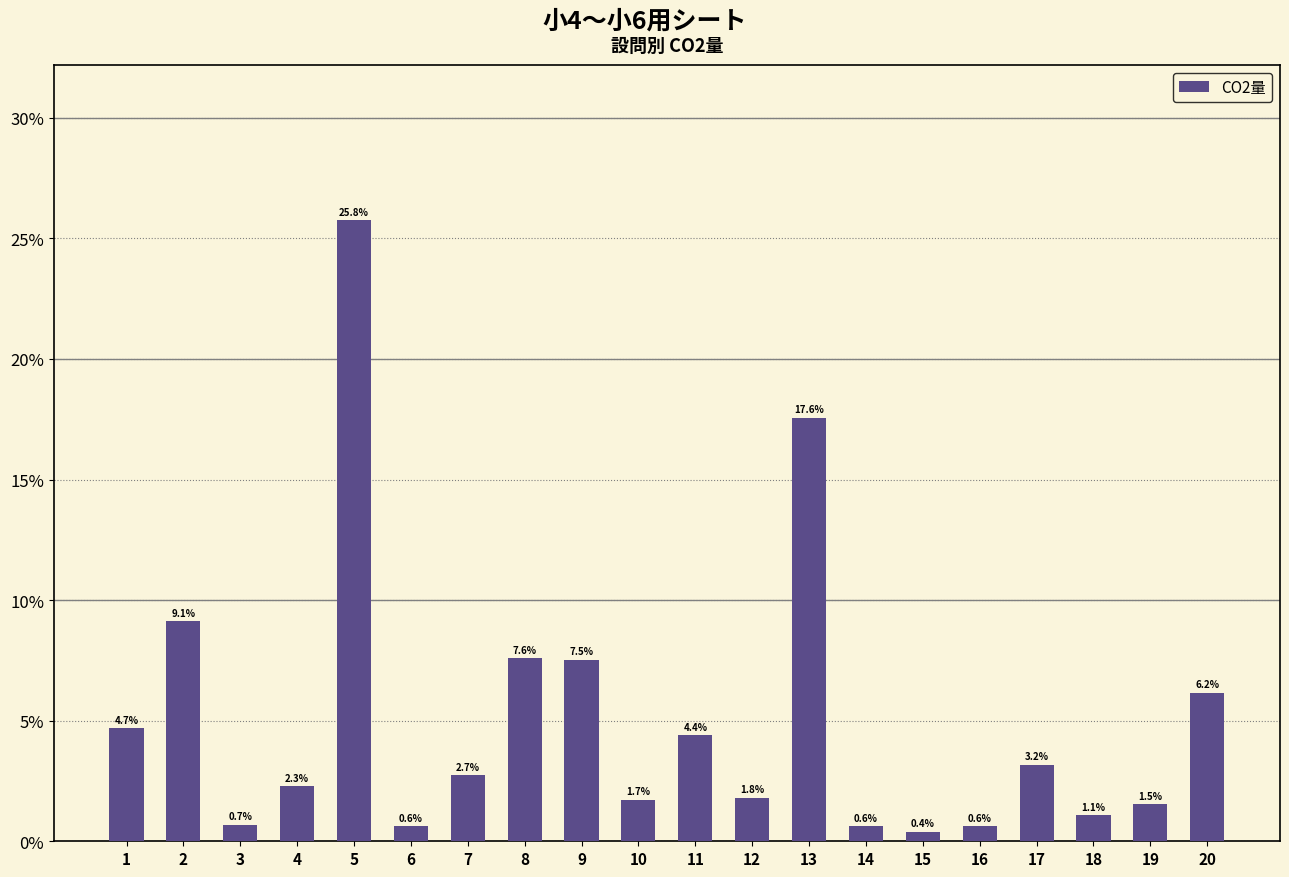

Where is the data nearest to the value 13?

2